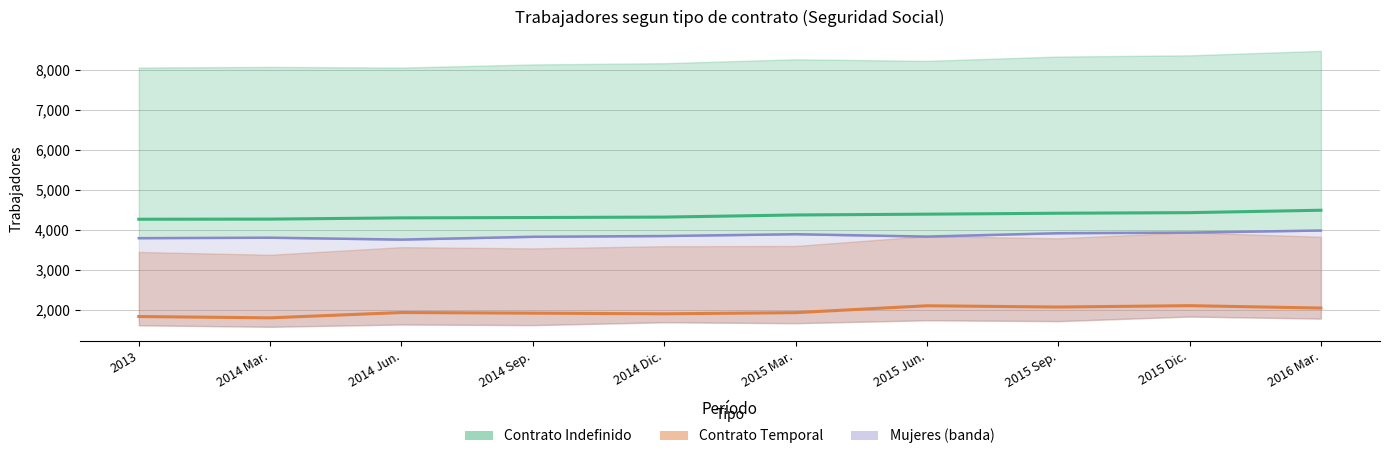

How many distinct data groups are displayed?

3